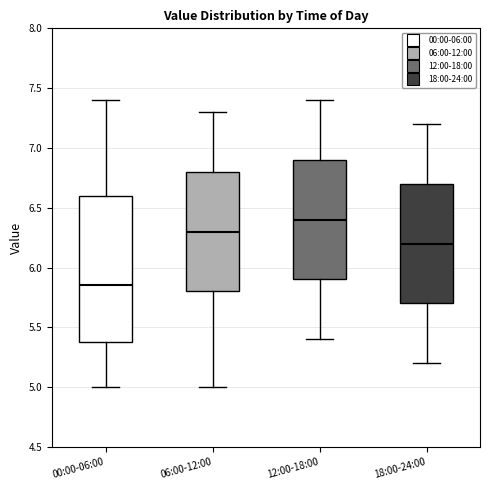

Which box is the tallest, from its lower edge to its upper edge?

00:00-06:00